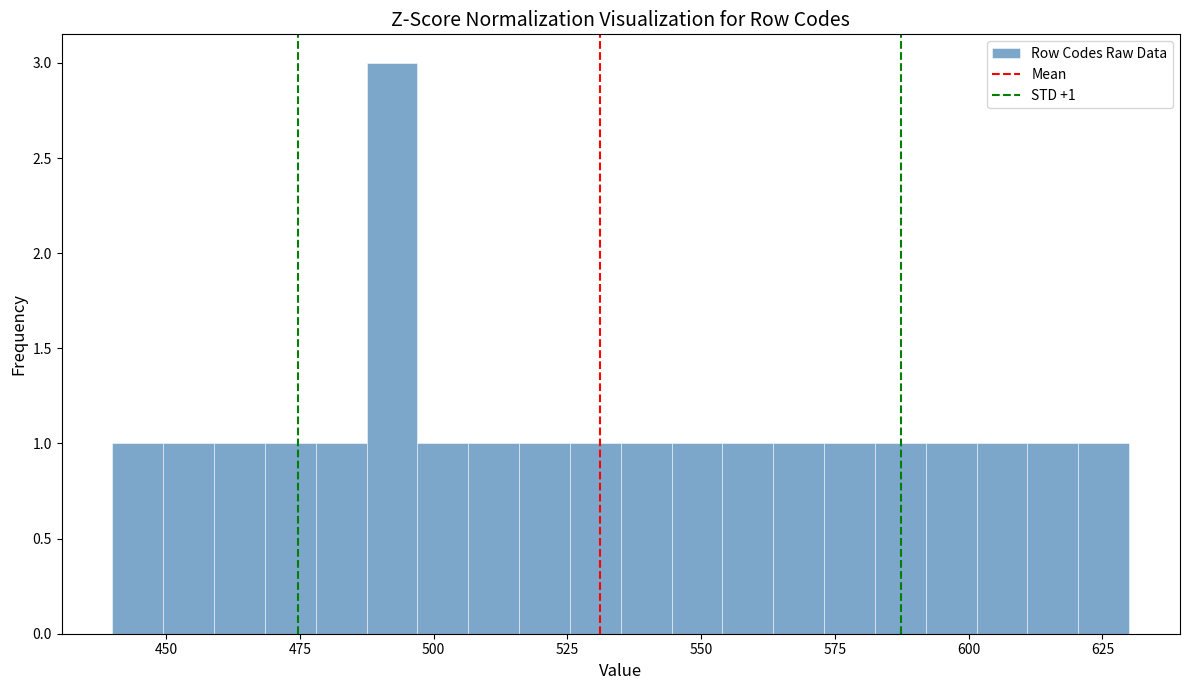

Around what value on the x-axis is the tallest bar? Give the approximate position of its centre, as read against the axis.

490